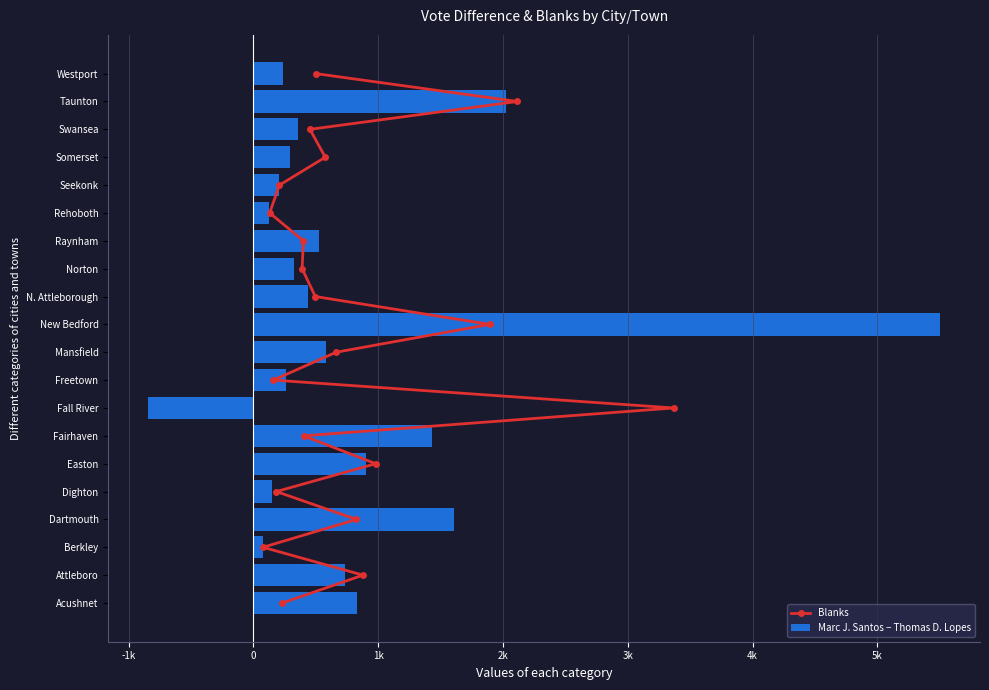

What is the greatest value displayed?

5504